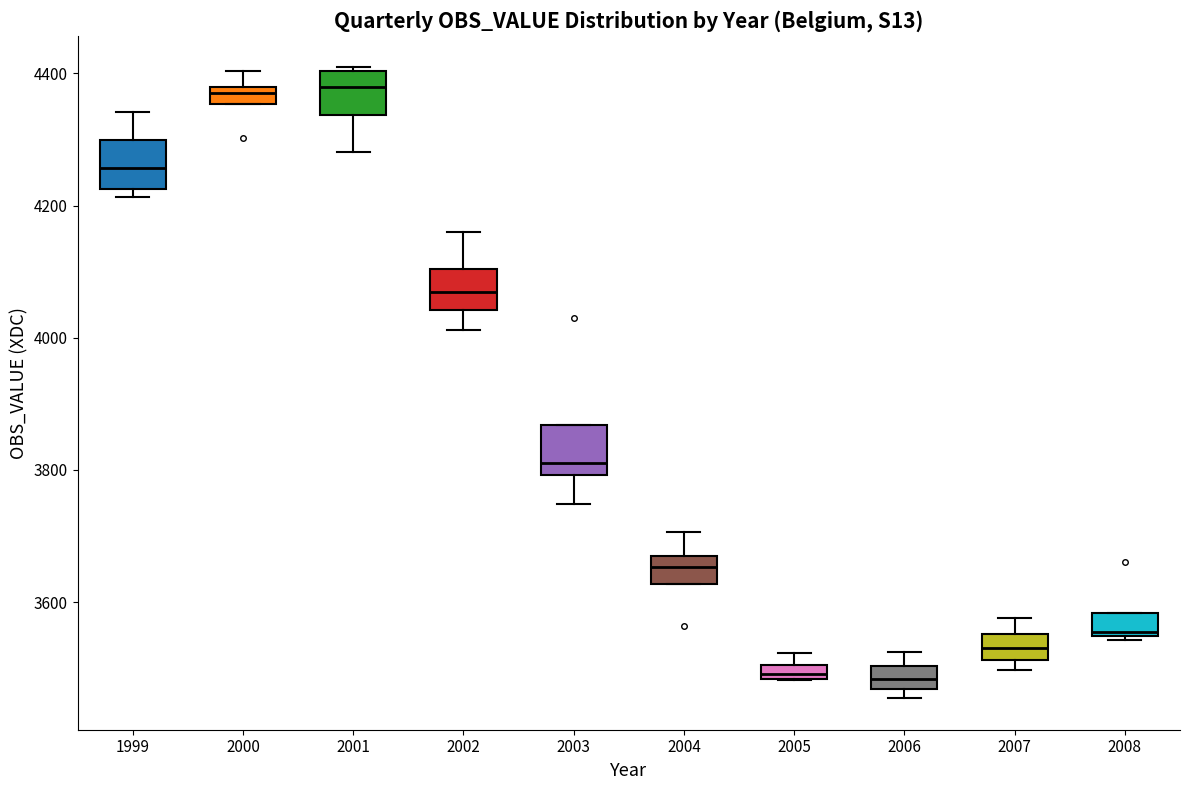

Where does the median line of the box at x = 2003 sit on the y-axis? The values are not printed on the chart, so give them approximately, as read against the axis.

3820